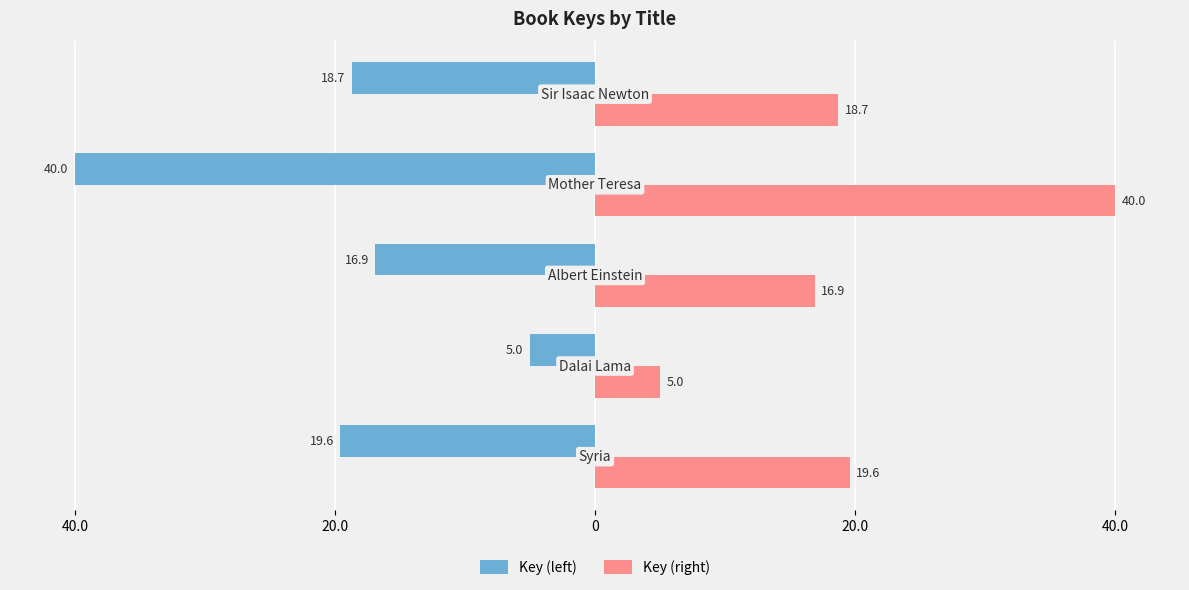

Reading left to right, what are all the values shown in this chart?

Key (left): 40.0=-19.6	20.0=-5.0	0=-16.9	20.0=-40.0	40.0=-18.7
Key (right): 40.0=19.6	20.0=5.0	0=16.9	20.0=40.0	40.0=18.7